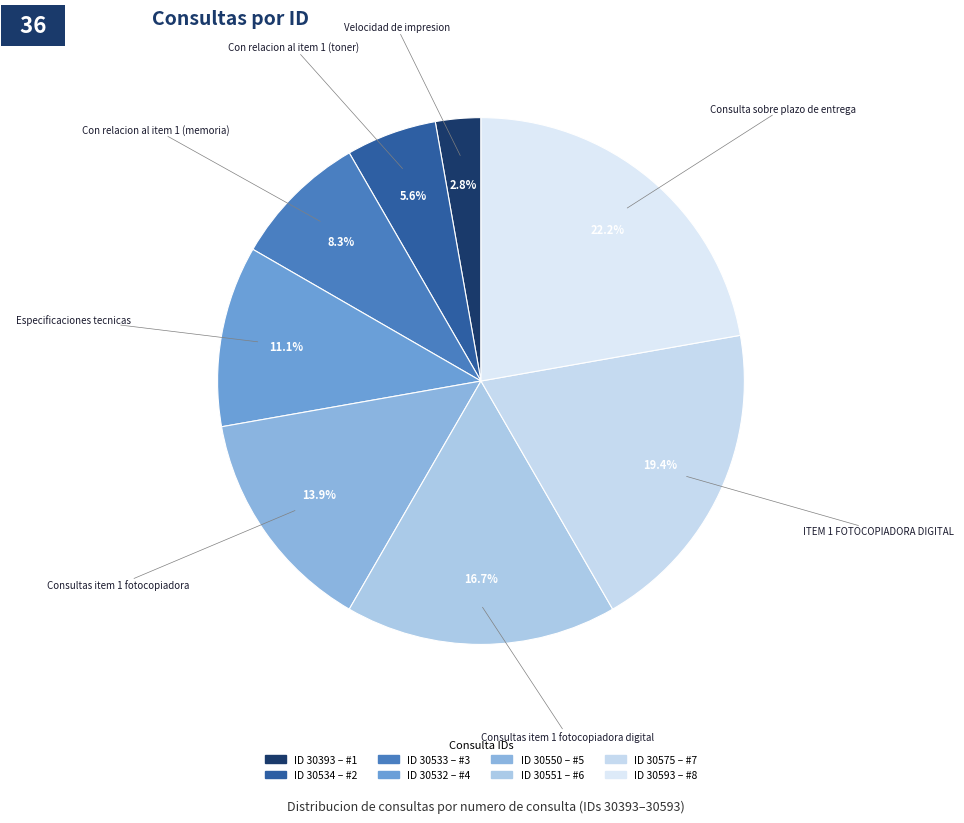

Which category has the biggest portion of the pie?

Consulta sobre plazo de entrega